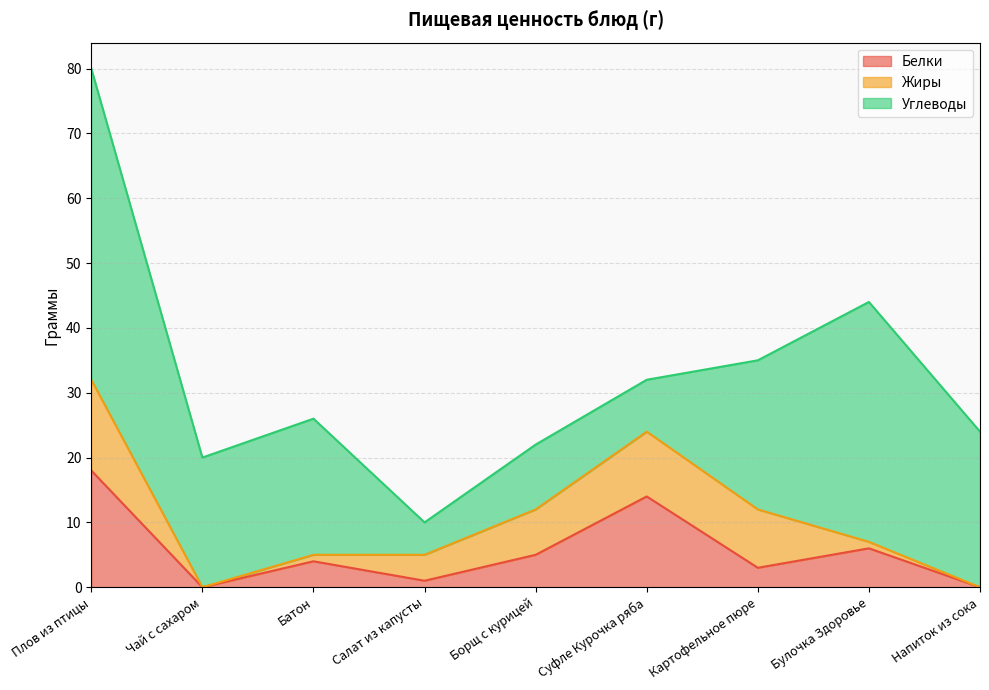

What is the sum of all Углеводы values?

196